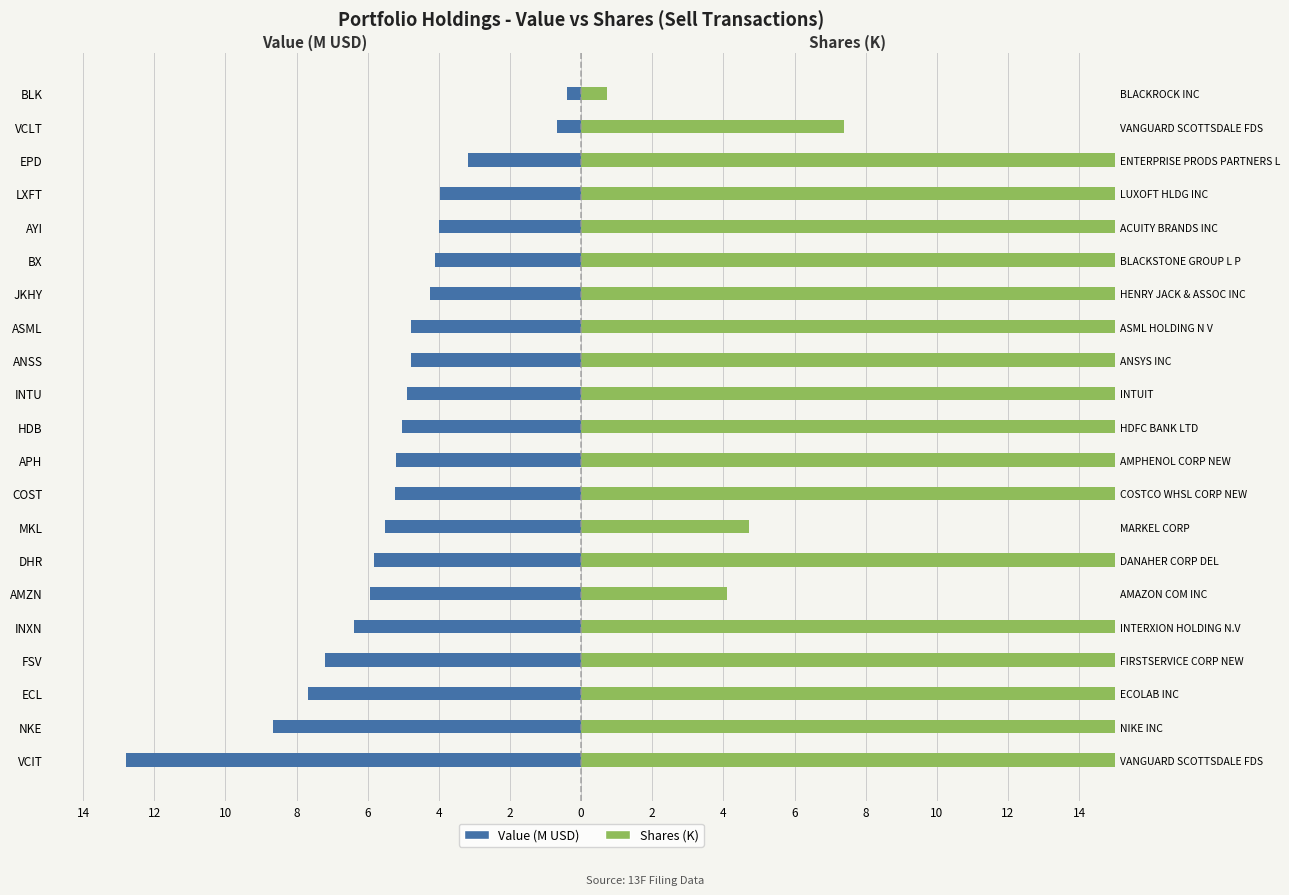

How many values in the Value (M USD) series exceed -5?

10